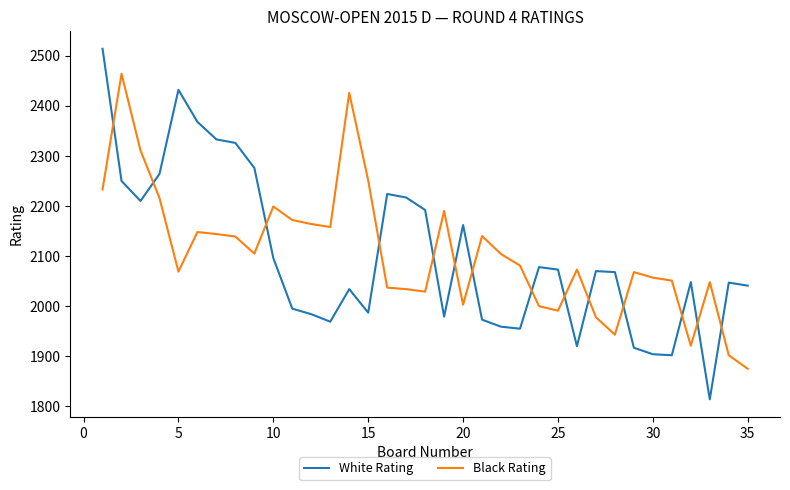

What is the lowest value of the White Rating series?

1814